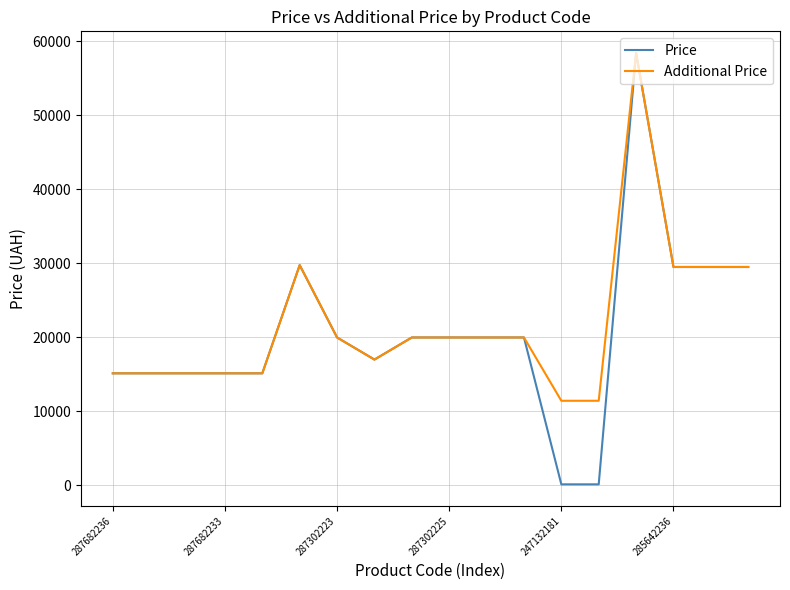

Which series has the widest spread of values?

Price